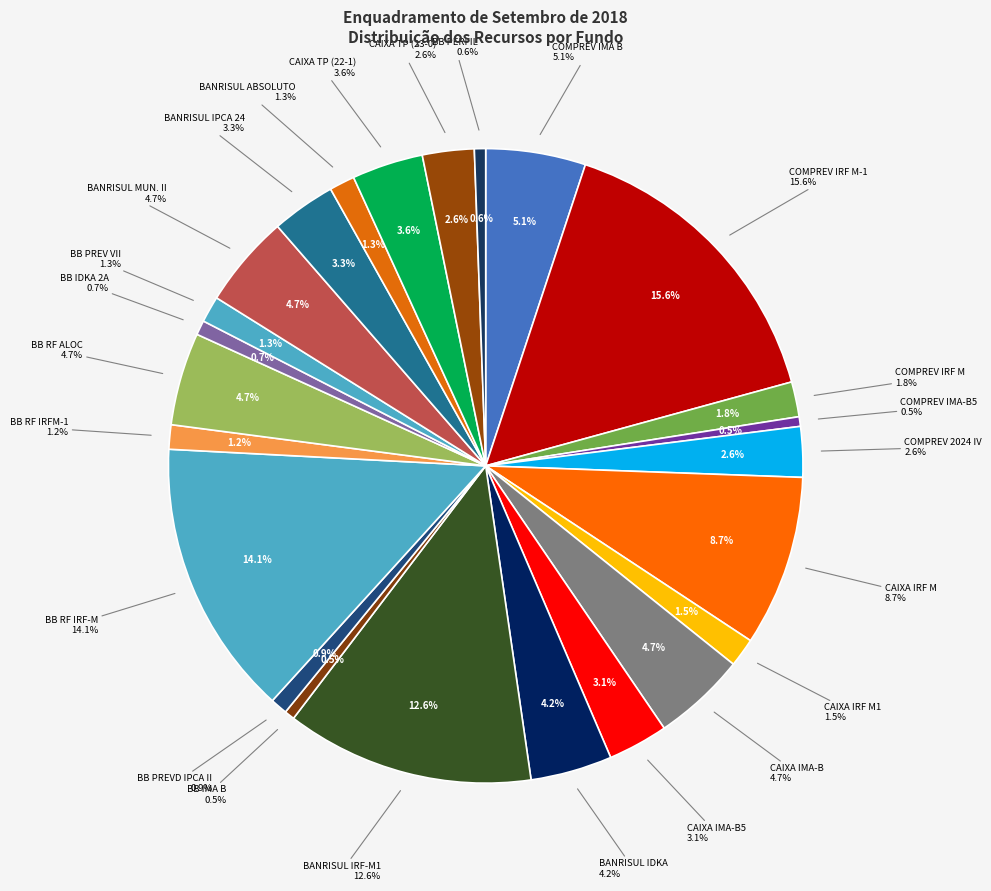

True or false: BB PREV RF ALOC ATIV accounts for 5% of the total.

True